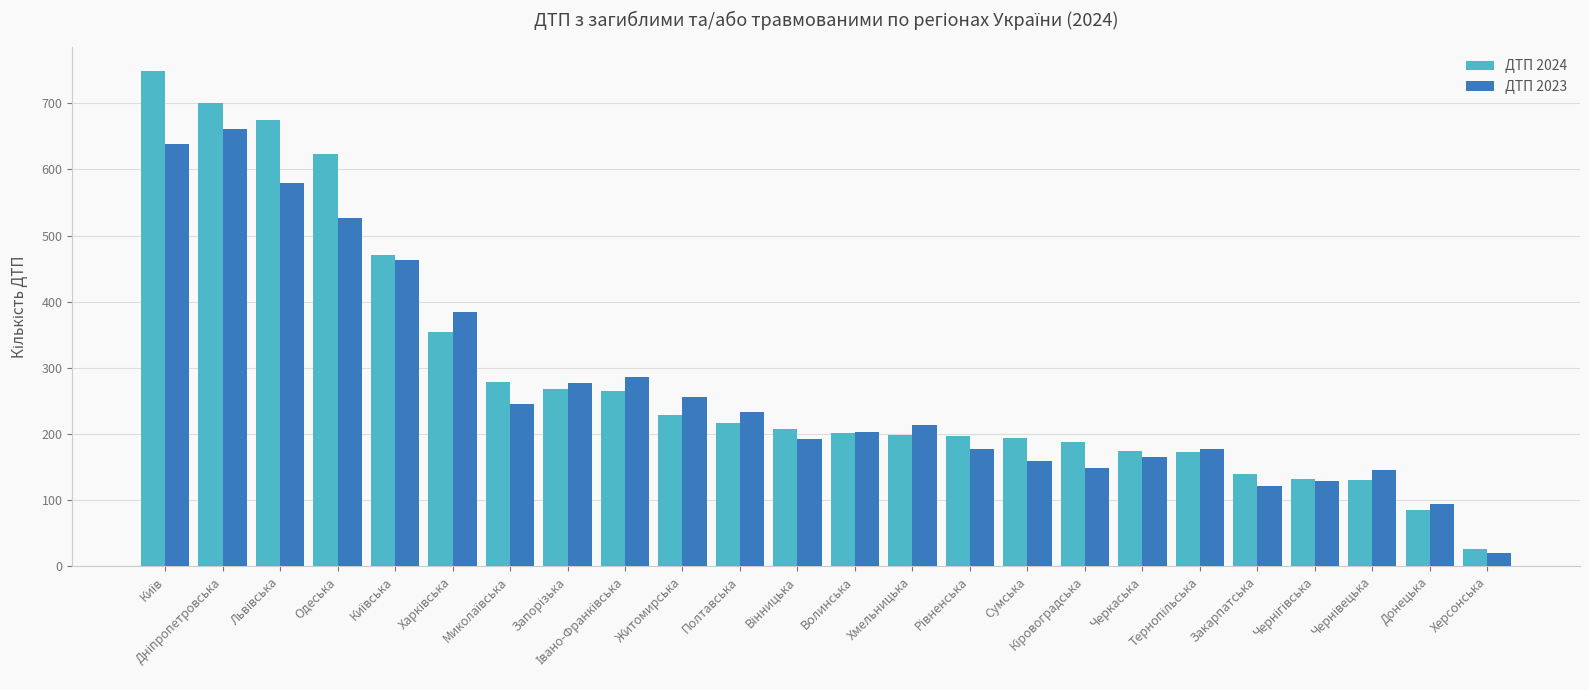

Which series has the largest range (max minus min)?

ДТП 2024